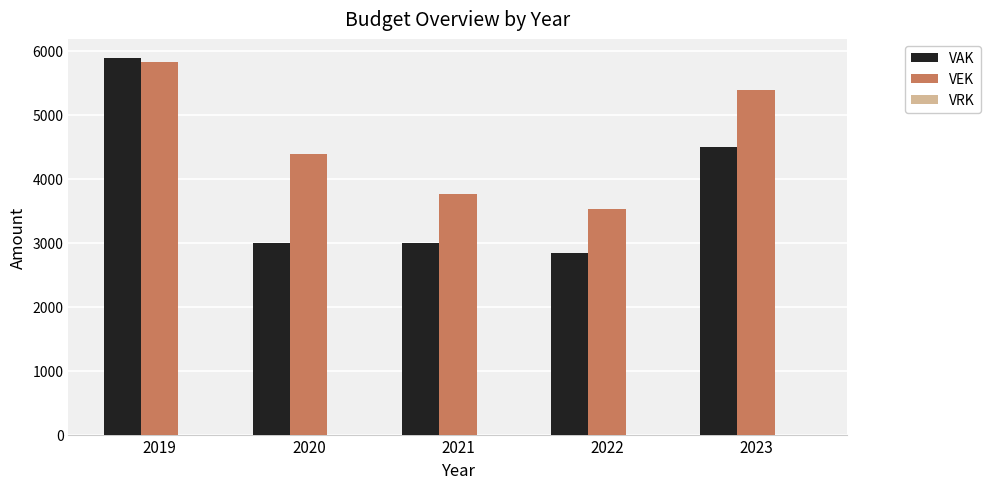

Which series has the widest spread of values?

VAK